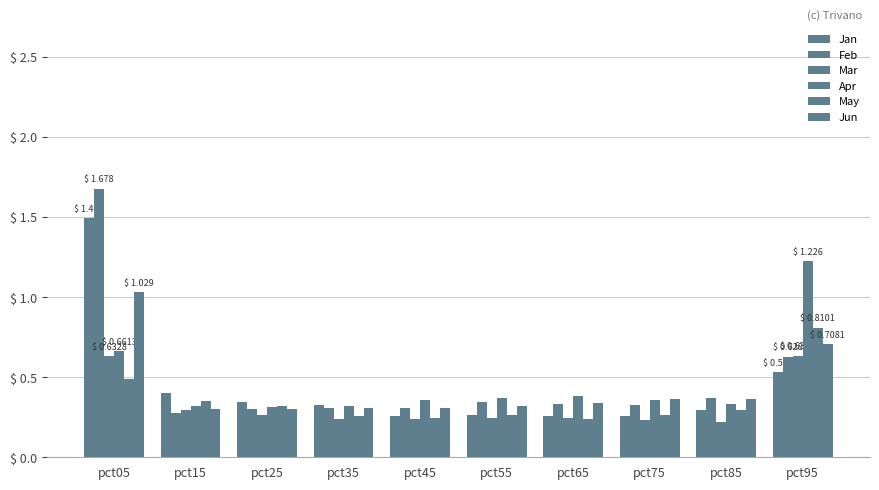

Count the number of categories in the chart.

10